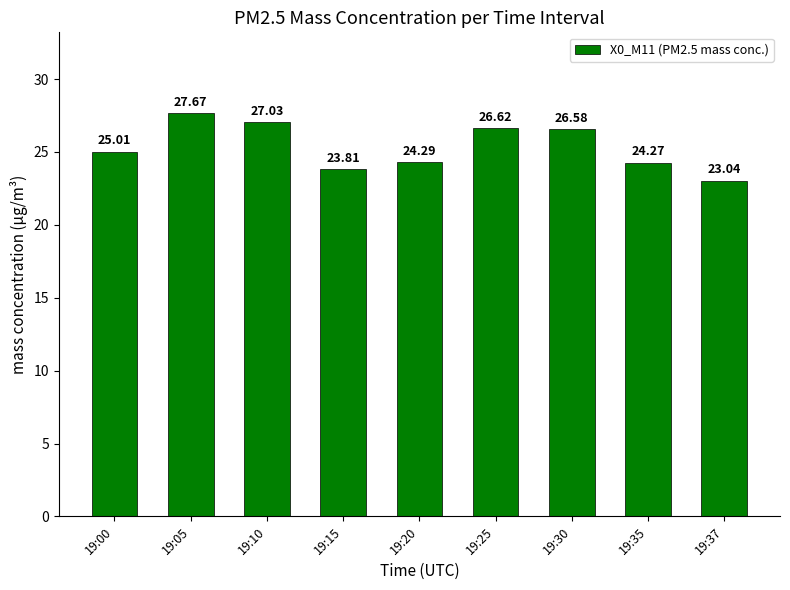

Count the number of values greater than 25.

5